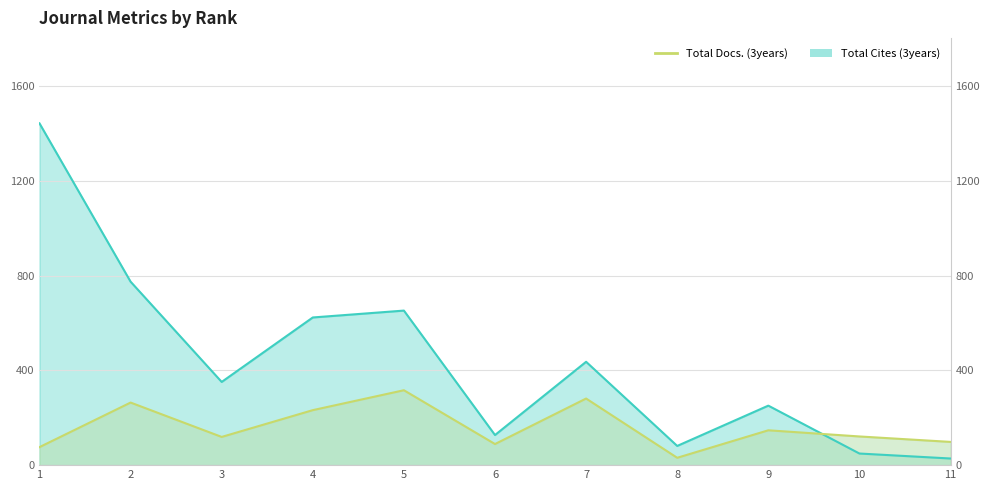

What is the difference between the Total Cites (3years) values at 11 and 3?

323